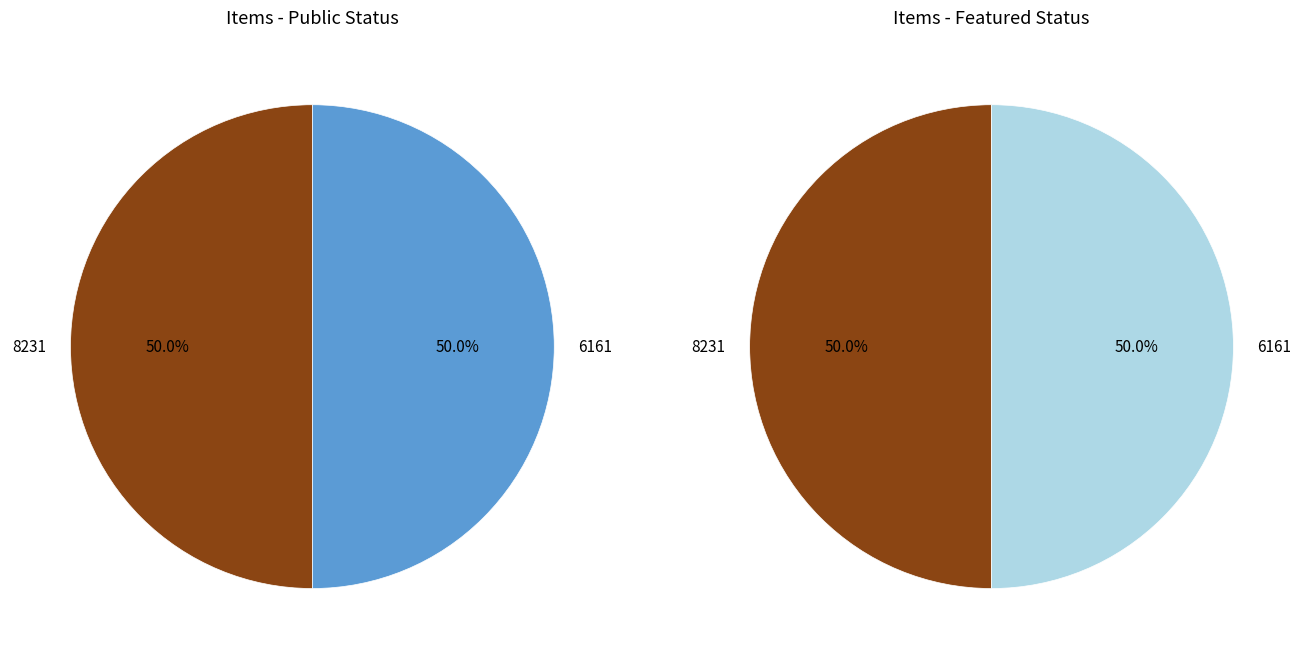

How many segments does this pie chart have?

2